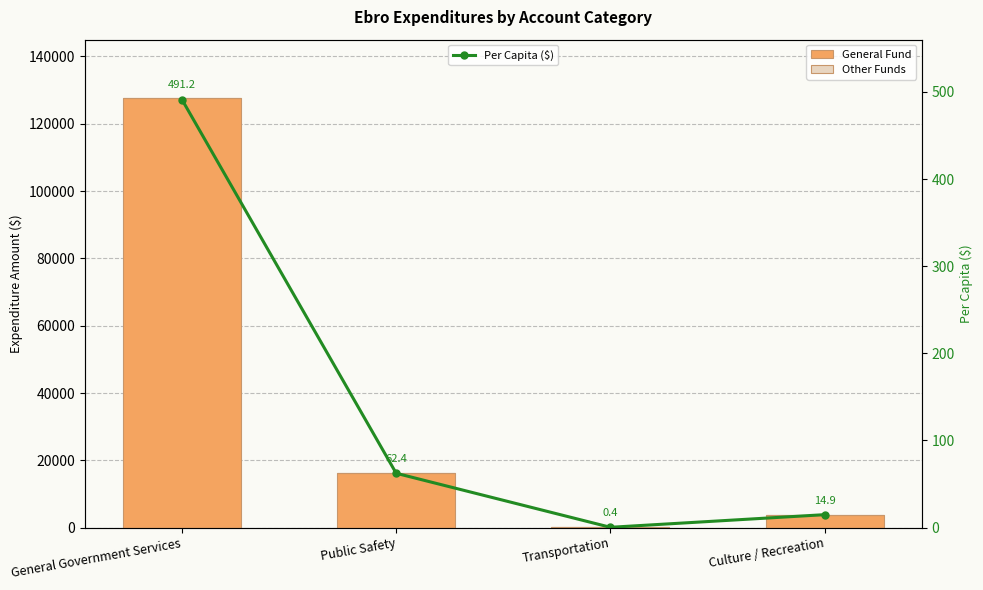

What are all the series names shown in the legend?

General Fund, Other Funds, Per Capita ($)